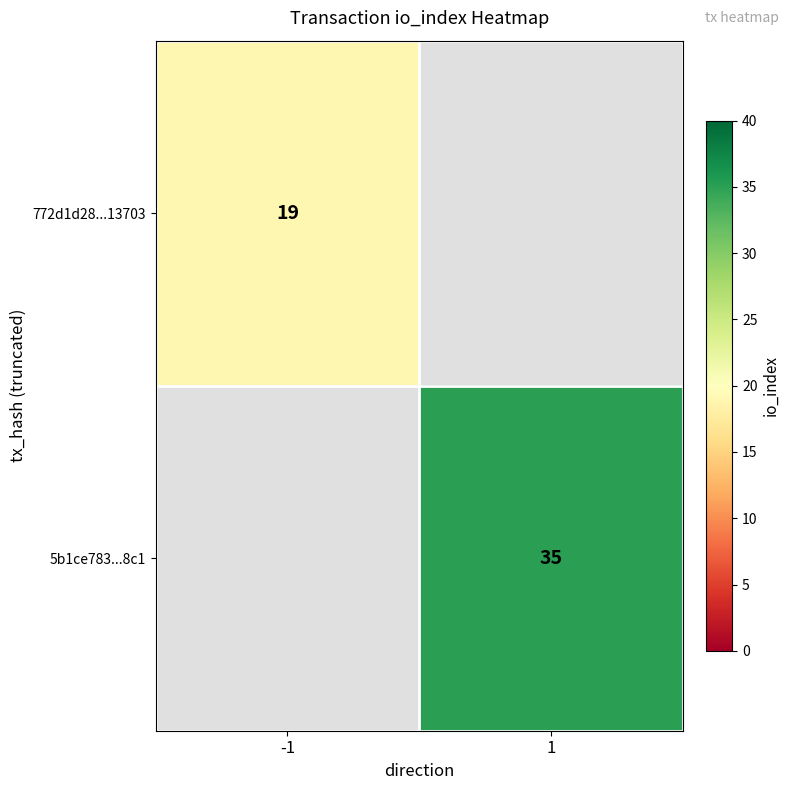

Is the value of 772d1d28...13703 at -1 greater than the value of 5b1ce783...8c1 at 1?

No